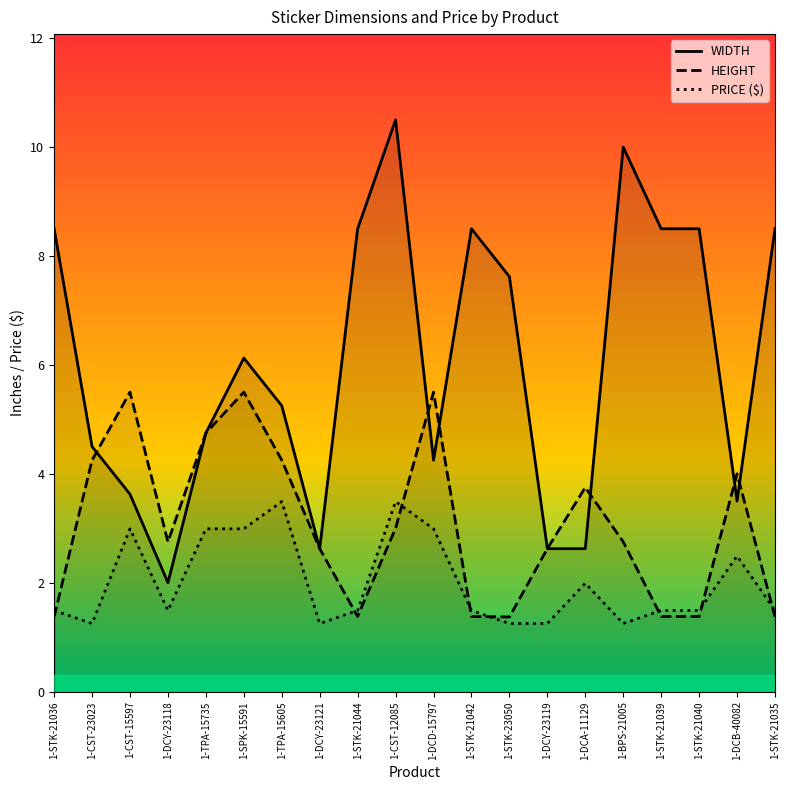

What is the difference between the WIDTH values at 1-DCB-40082 and 1-CST-23023?

1.0